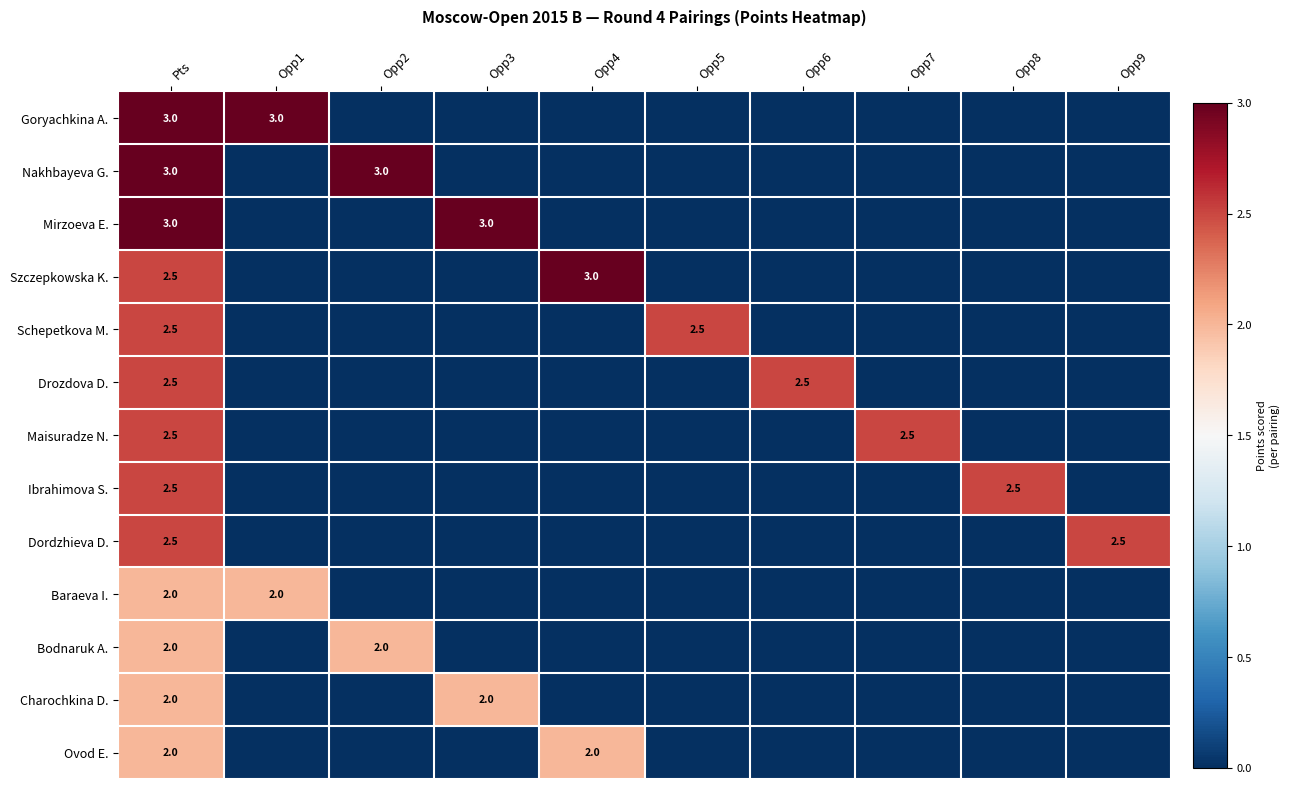

Is the value of Dordzhieva D. at Opp9 greater than the value of Mirzoeva E. at Opp3?

No